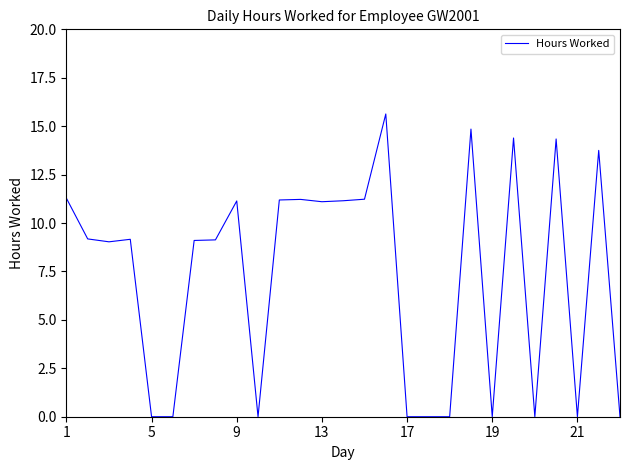

What is the sum of all values?

196.9